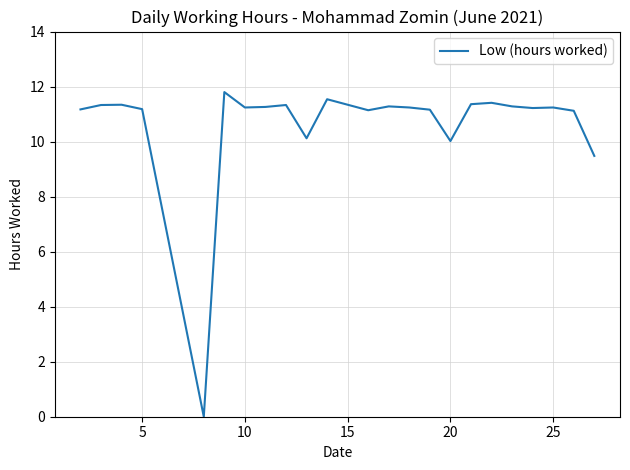

What is the maximum value shown in the chart?

11.8